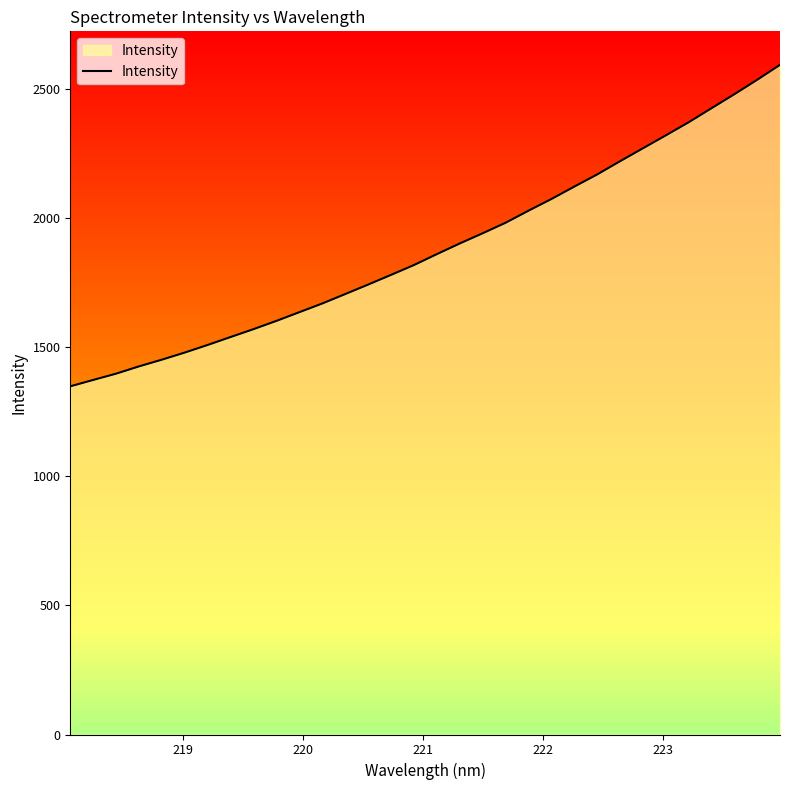

How many series are shown in this chart?

1